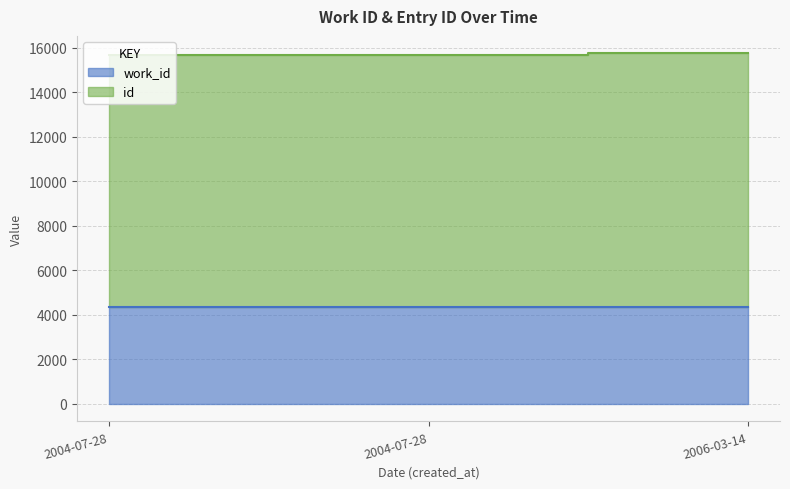

Rank the categories by value from lowest to highest.

2004-07-28, 2004-07-28, 2006-03-14